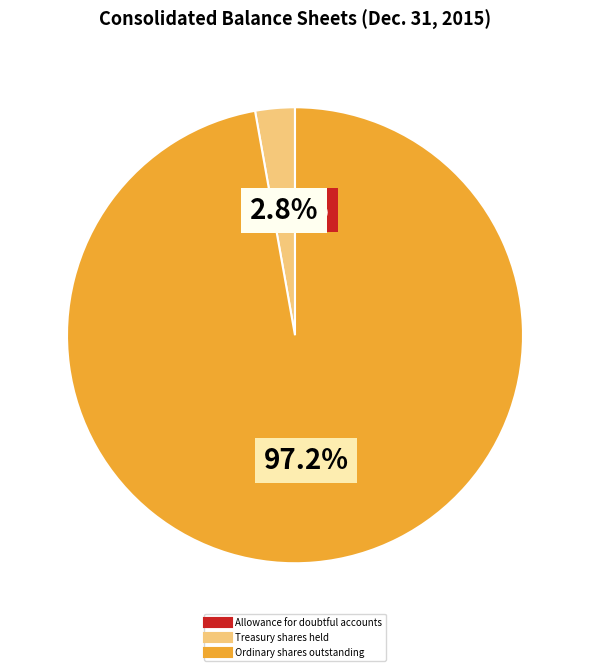

Between Ordinary shares outstanding and Treasury shares held, which is larger?

Ordinary shares outstanding